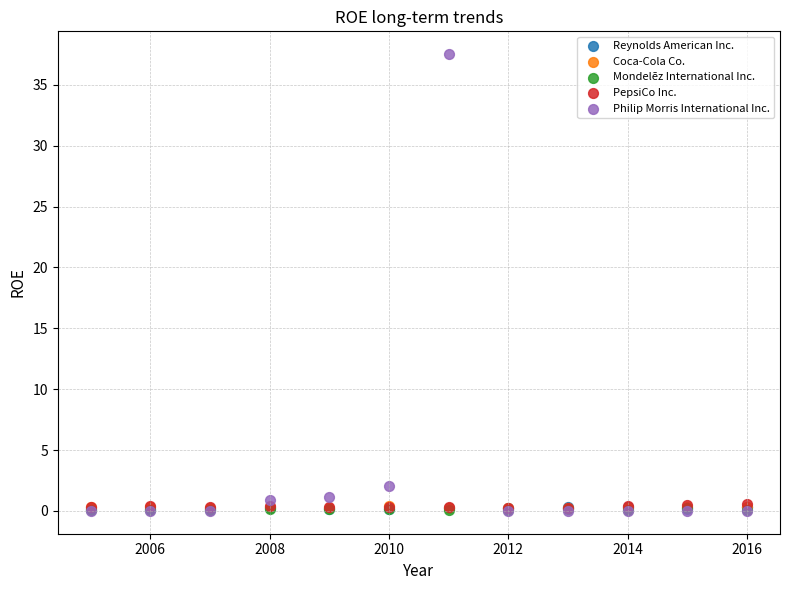

Which series has the largest Y range (max minus min)?

Philip Morris International Inc.